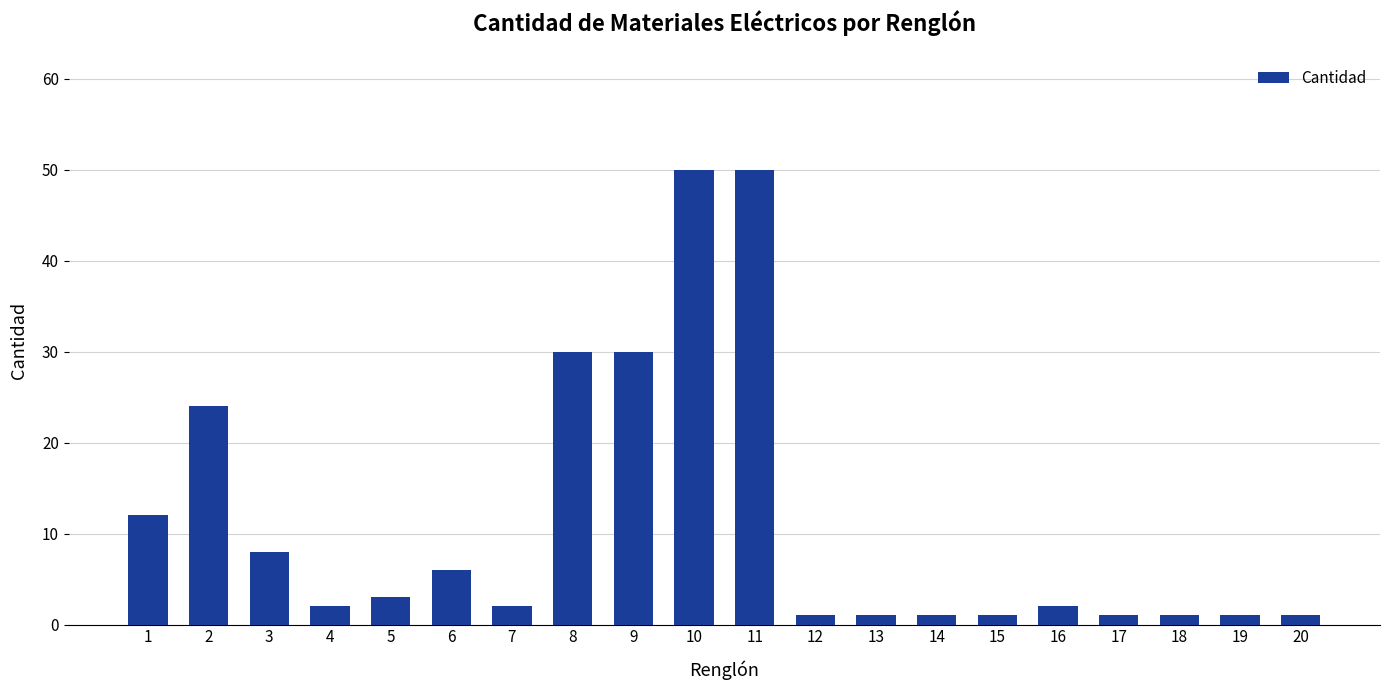

Between 1 and 18, which is larger?

1